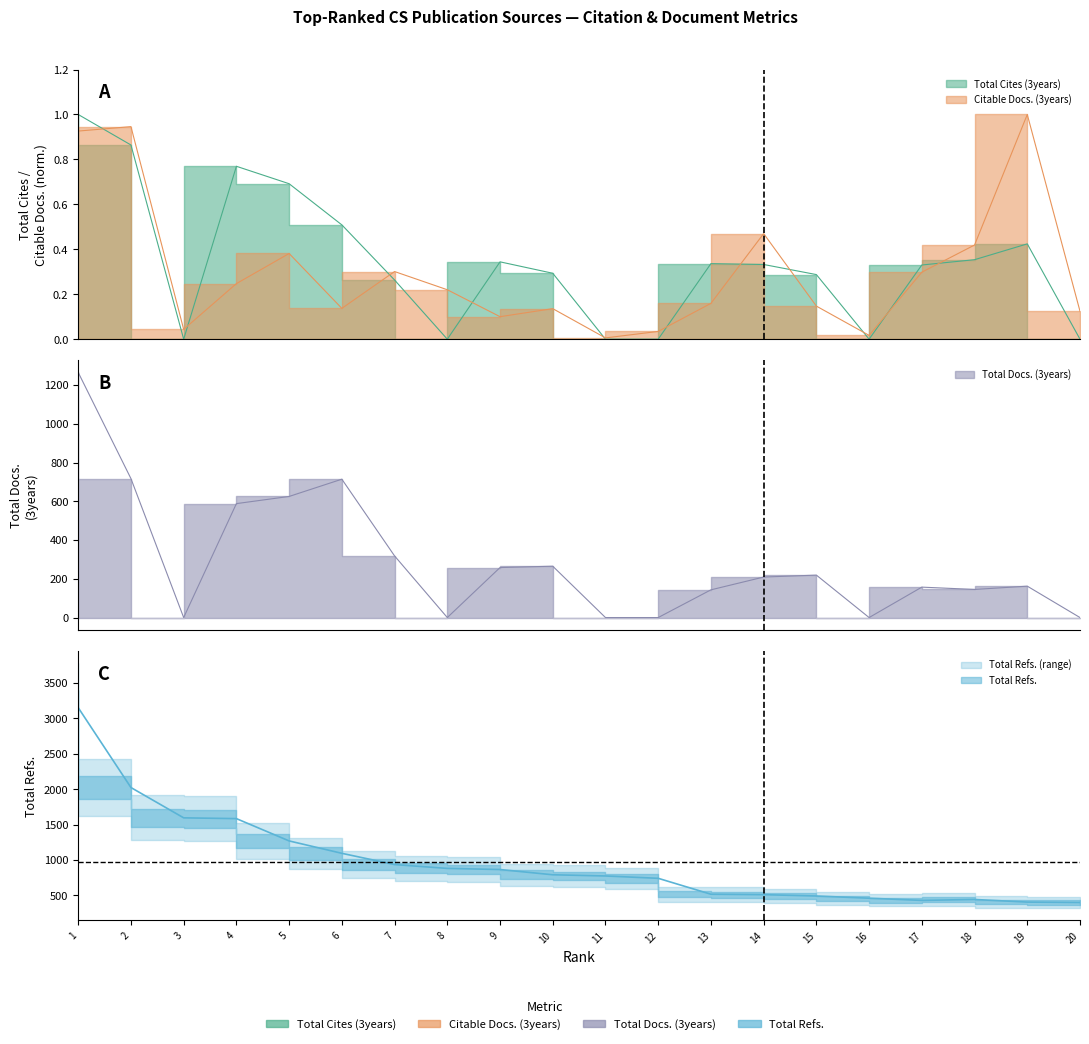

Does the chart have visible grid lines?

No